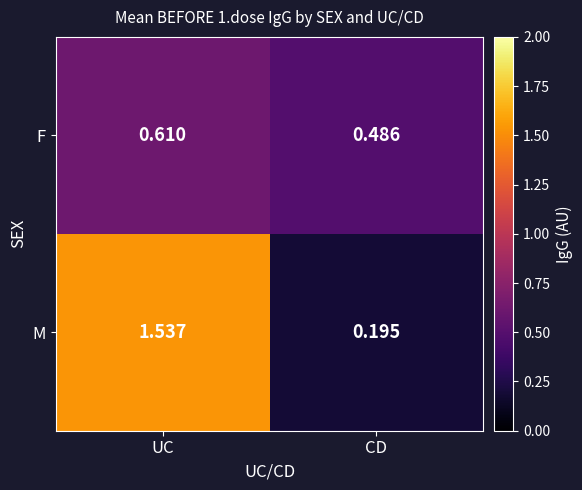

At which label does M first exceed 1?

UC